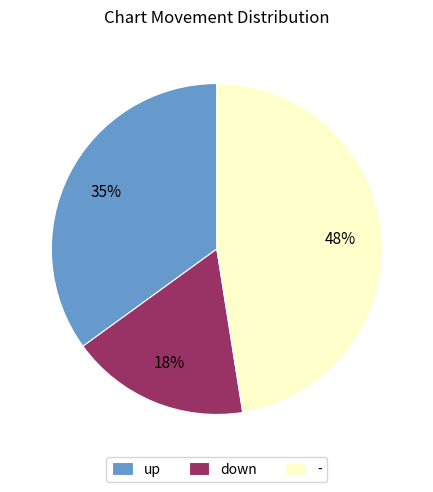

True or false: down accounts for 26% of the total.

False